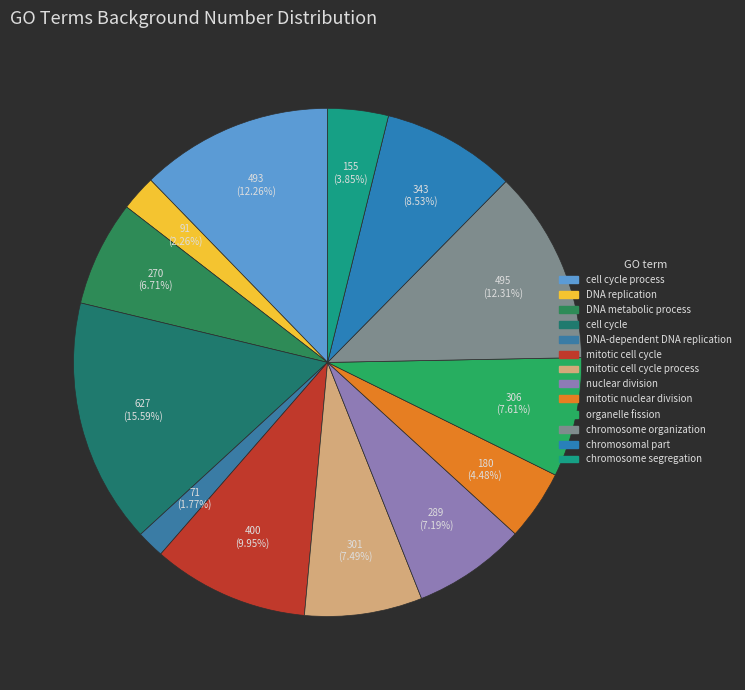

Which slice is the largest?

cell cycle